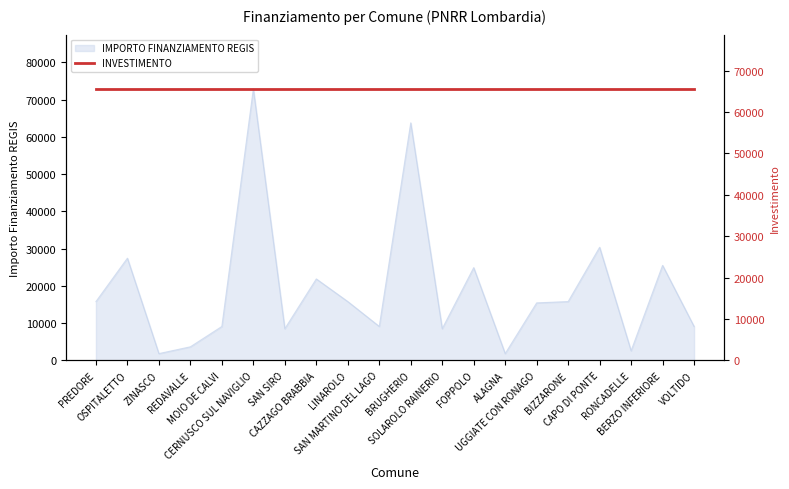

The value at CAPO DI PONTE is 30350. True or false?

True